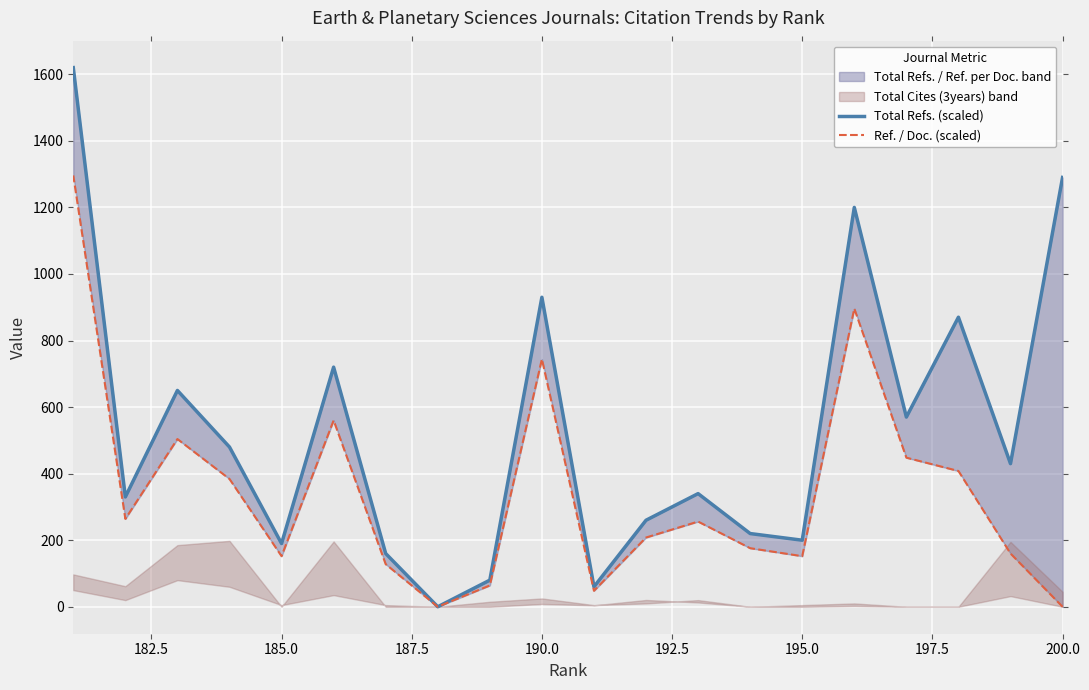

At how many categories does at least one series exceed 1209?

2